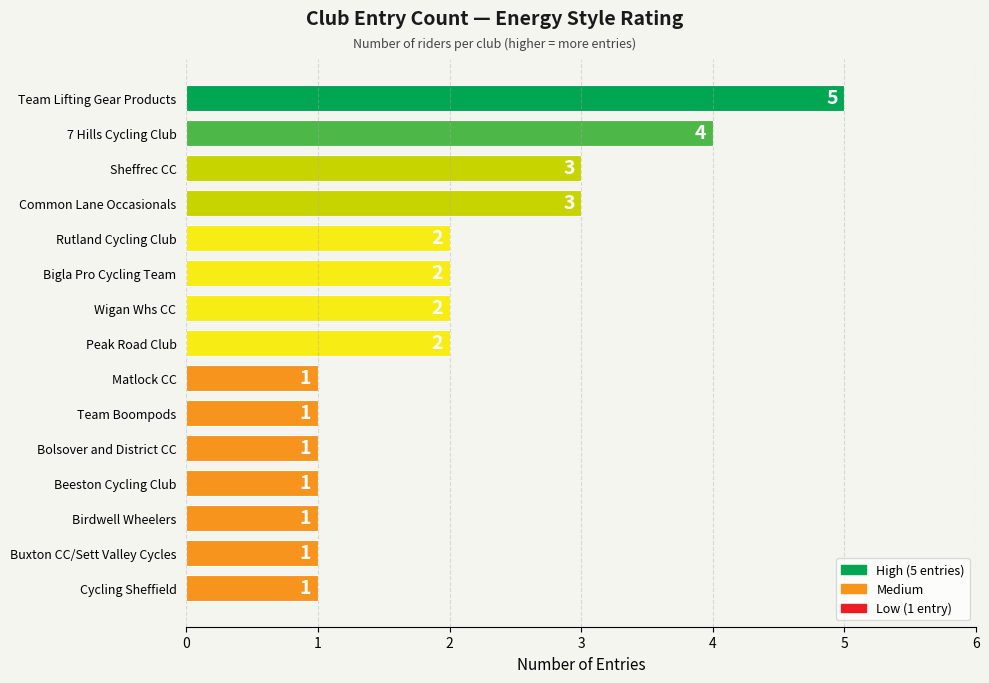

What is the ratio of the value at Wigan Whs CC to the value at Team Lifting Gear Products?

0.4